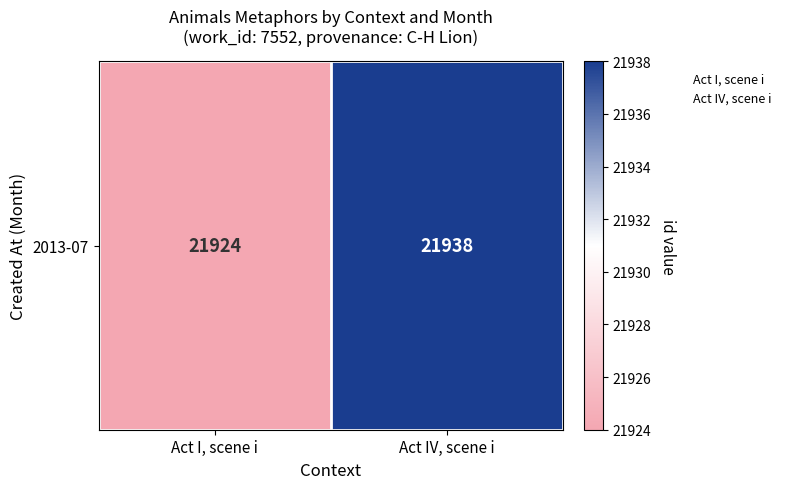

At which category does the chart reach its minimum across all series?

Act I, scene i